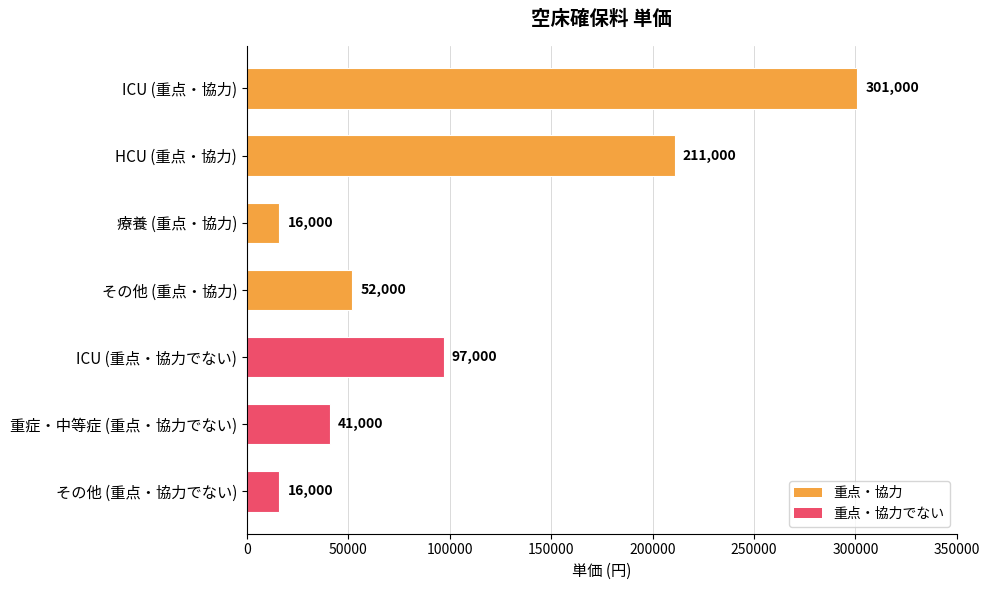

Between 重症・中等症 (重点・協力でない) and HCU (重点・協力), which is larger?

HCU (重点・協力)